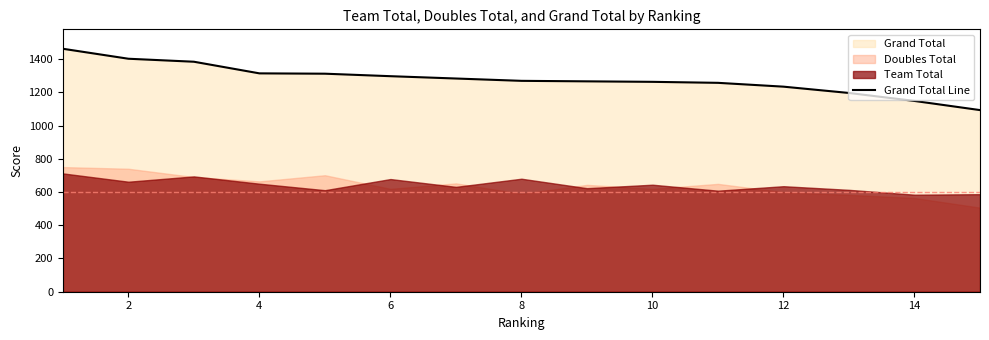

The value of Grand Total Line at 4 is 2002. True or false?

False